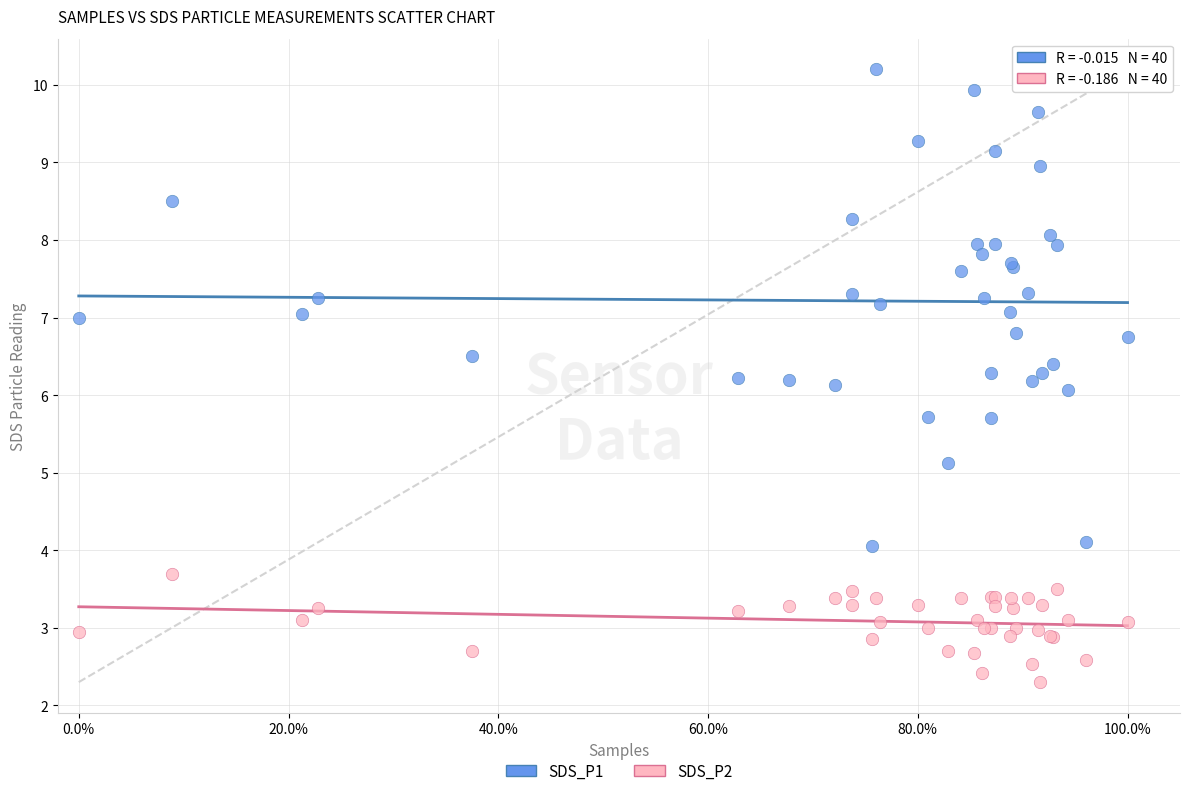

Which series has the widest spread of Y values?

SDS_P1